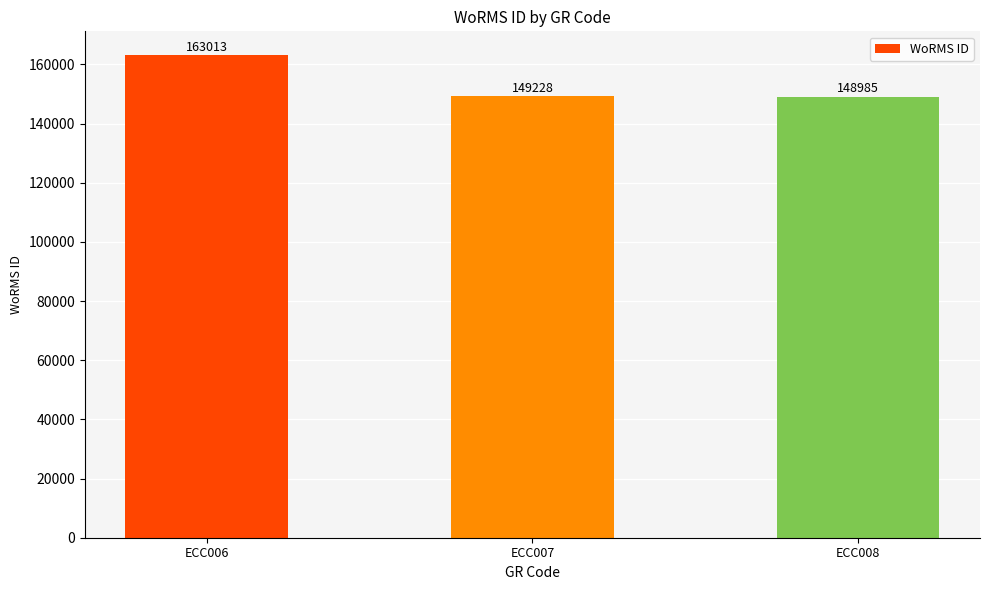

Rank the categories by value from lowest to highest.

ECC008, ECC007, ECC006